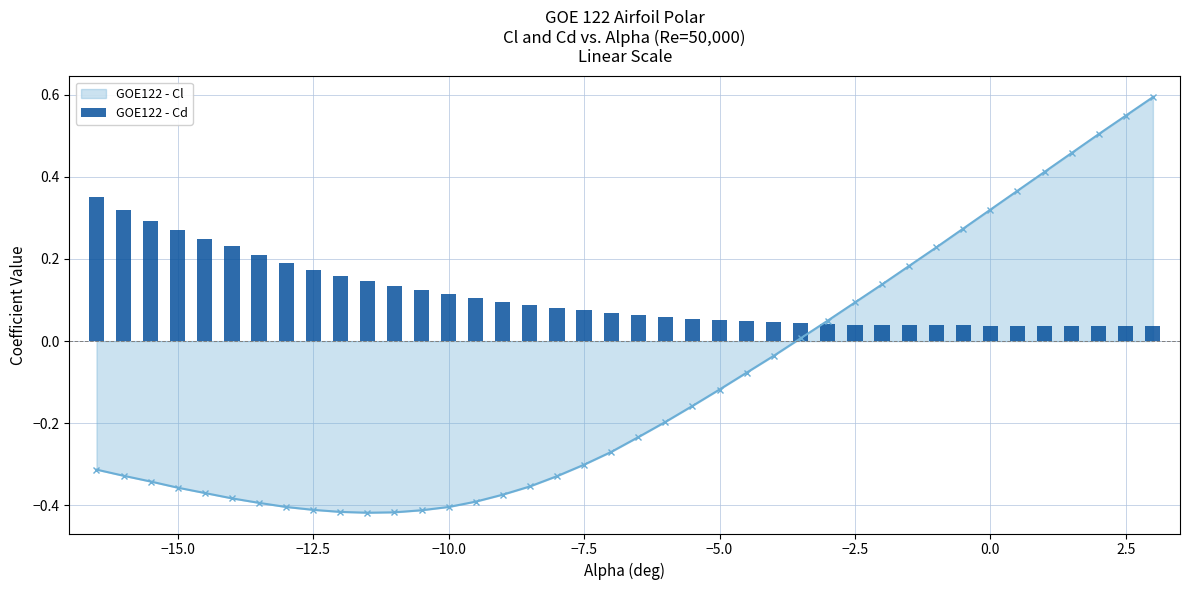

What value does the data have at −5.0?

0.1